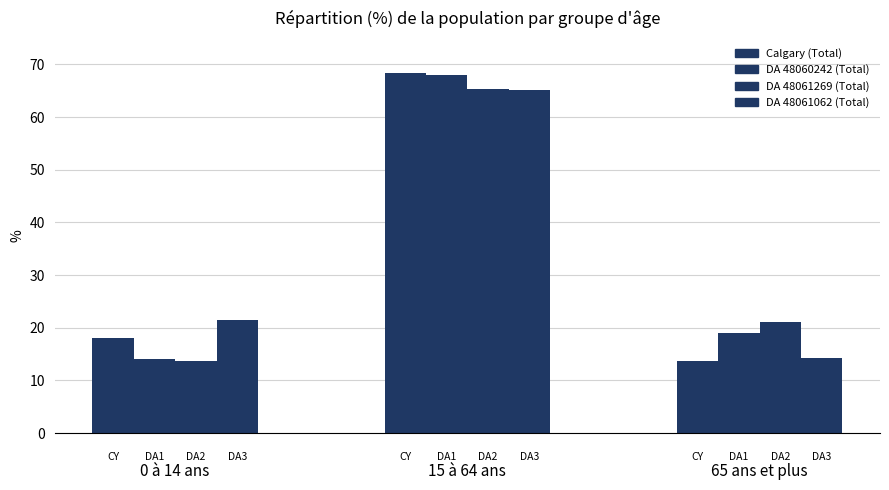

True or false: DA 48060242 (Total) has a value of 14.0 at 0 à 14 ans.

True